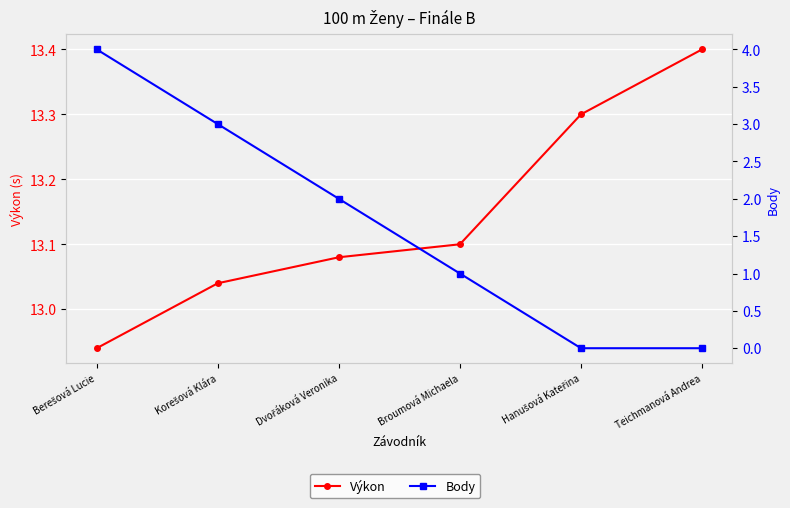

Rank the categories by Výkon value from lowest to highest.

Berešová Lucie, Korešová Klára, Dvořáková Veronika, Broumová Michaela, Hanušová Kateřina, Teichmanová Andrea